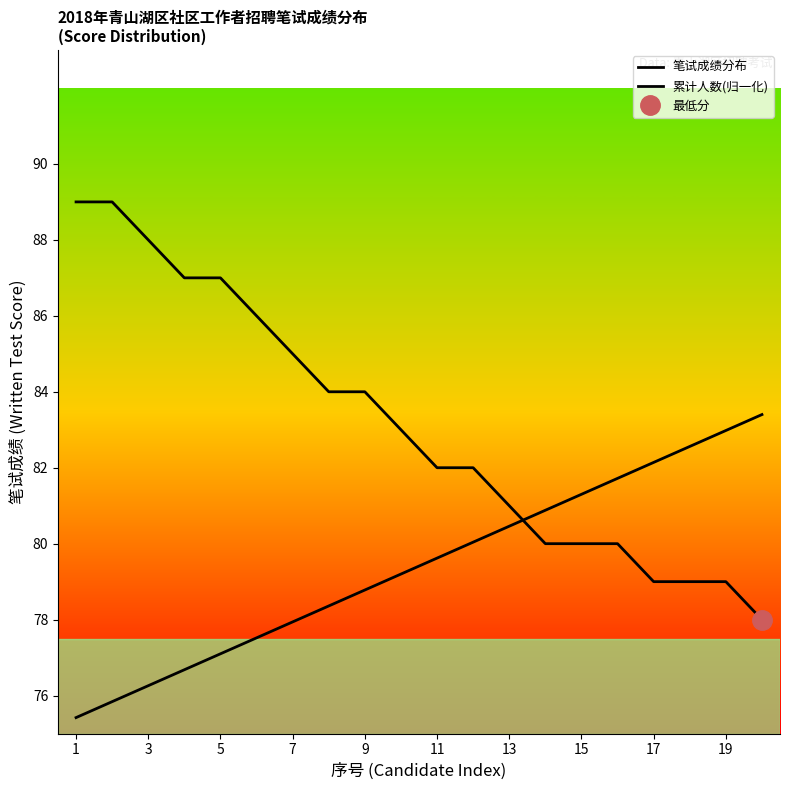

Which series has the largest total across all categories?

笔试成绩分布